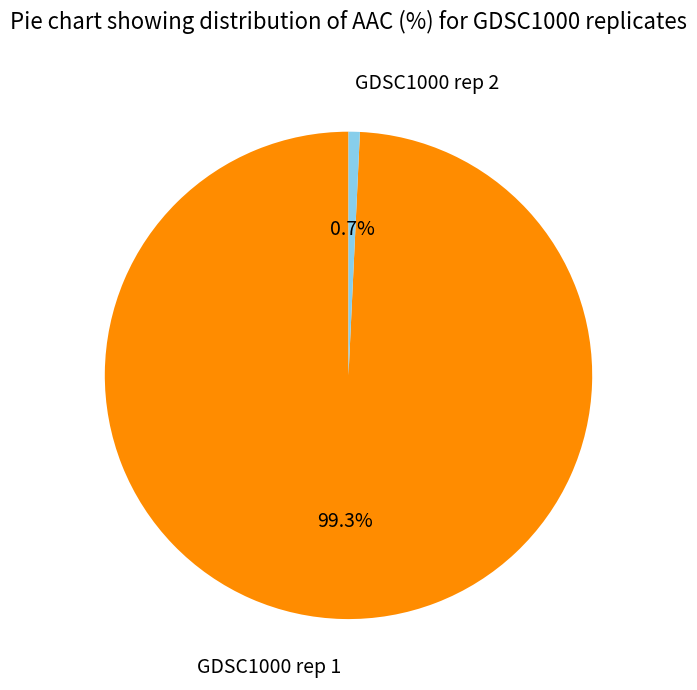

Rank the categories by value from lowest to highest.

GDSC1000 rep 2, GDSC1000 rep 1